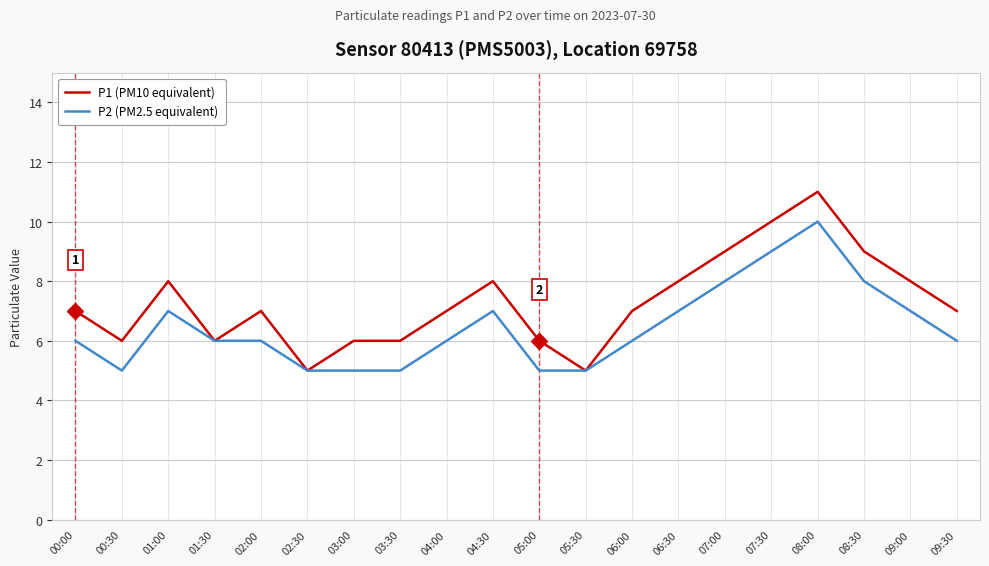

What is the total value across all series at 03:00?

11